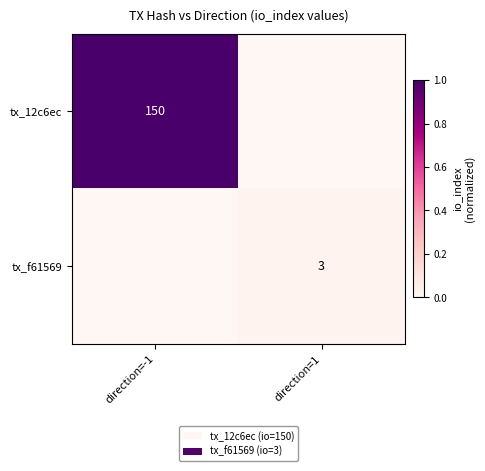

Is the value of tx_12c6ec at direction=-1 greater than the value of tx_f61569 at direction=1?

Yes